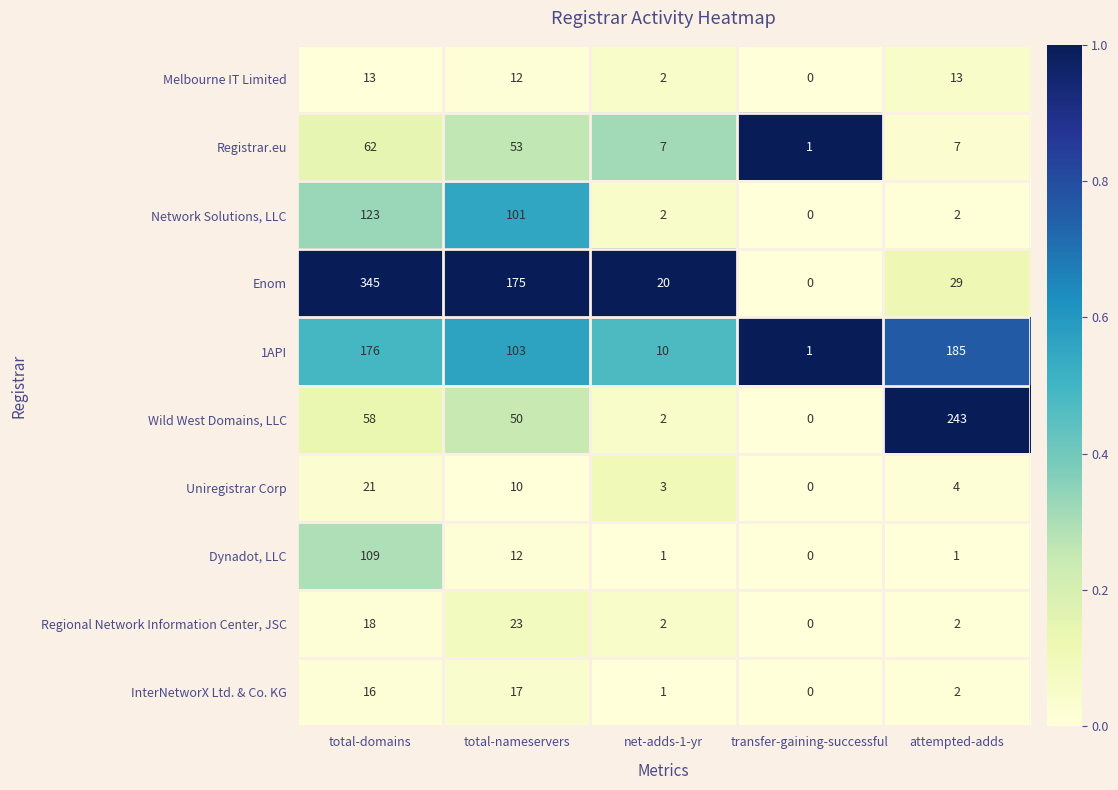

Which label corresponds to the smallest value in the chart?

transfer-gaining-successful